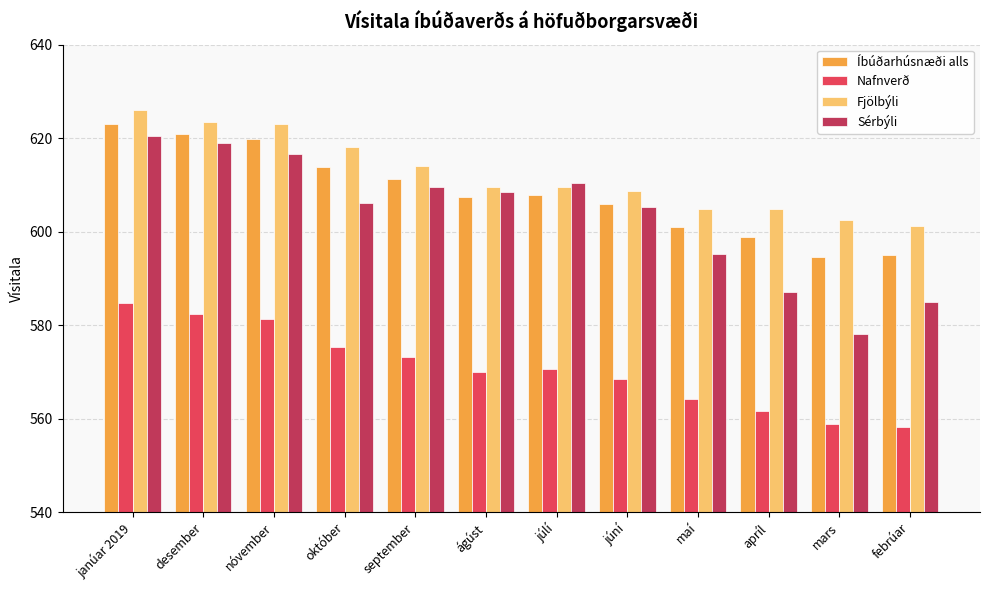

What is the minimum value for Fjölbýli?

601.3